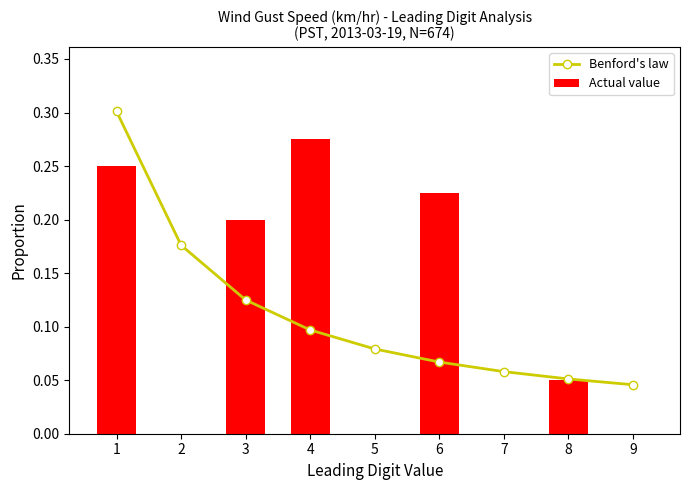

Is it true that Benford's law equals 0.3 at 2?

False